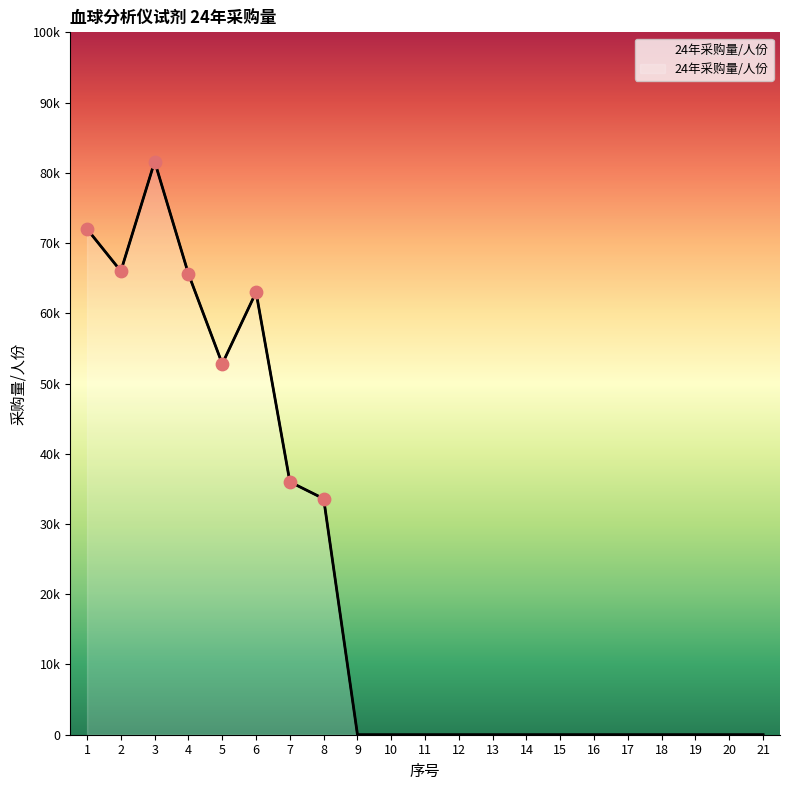

What is the change in value from 3 to 18?

-81600